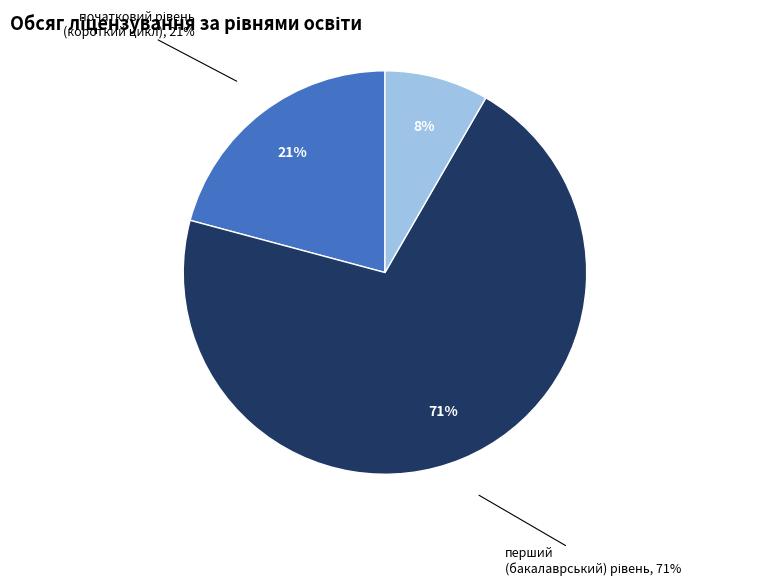

True or false: перший
(бакалаврський) рівень accounts for 65% of the total.

False